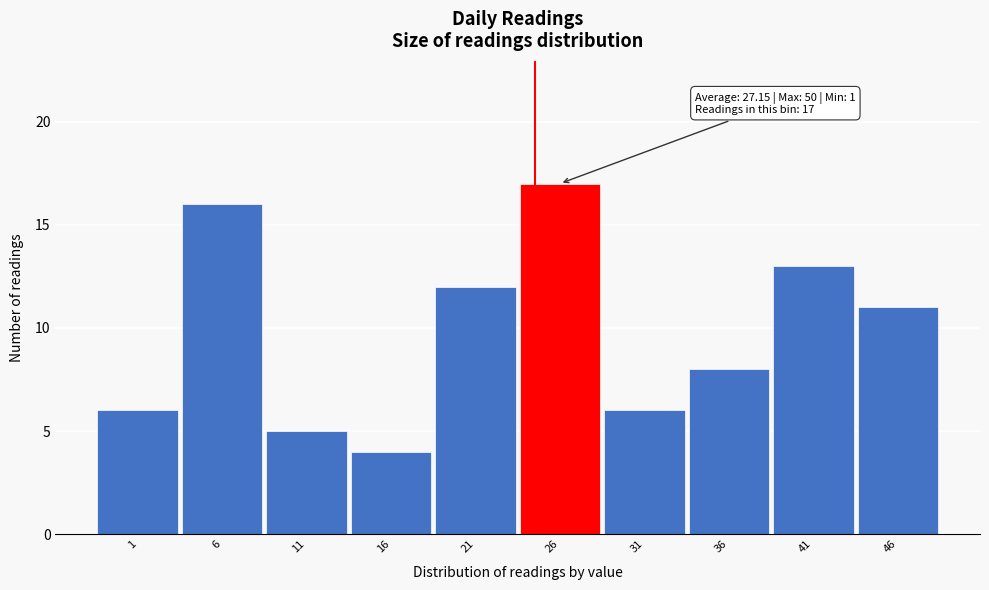

Reading right to left, extract all data points from this chart.

46=11	41=13	36=8	31=6	26=17	21=12	16=4	11=5	6=16	1=6